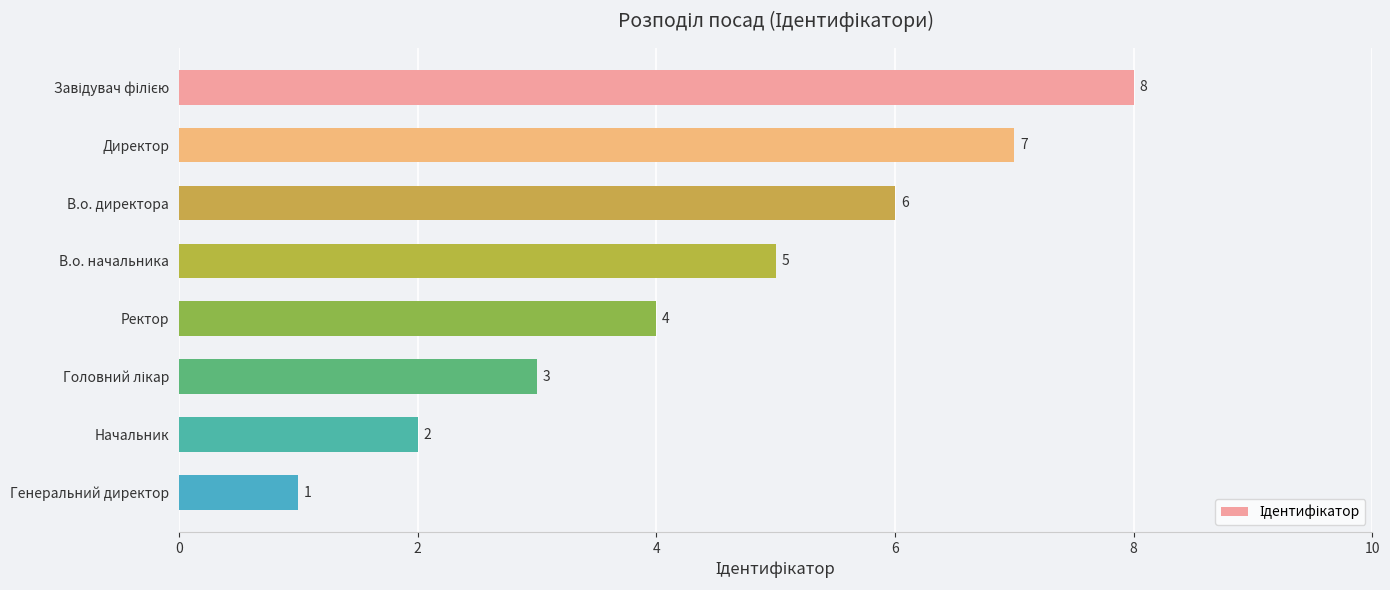

Does the chart contain any negative values?

No